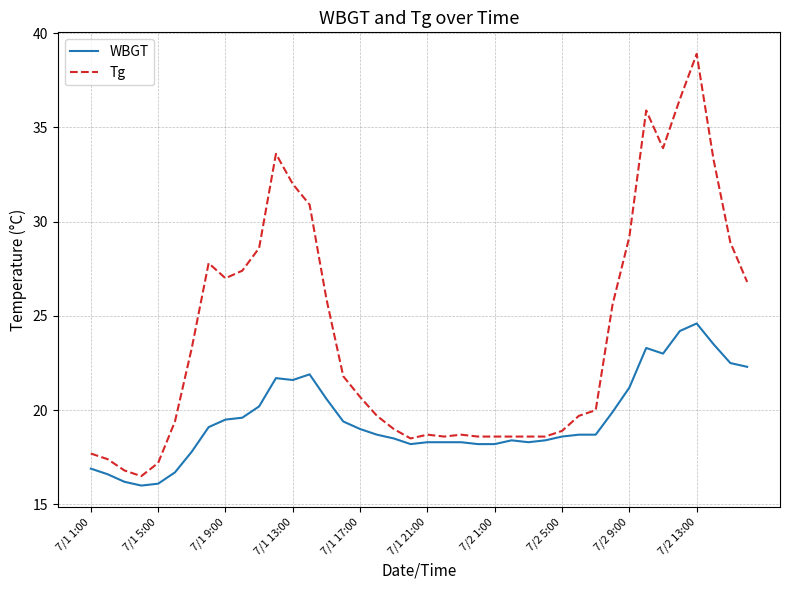

Which series has the largest total across all categories?

Tg